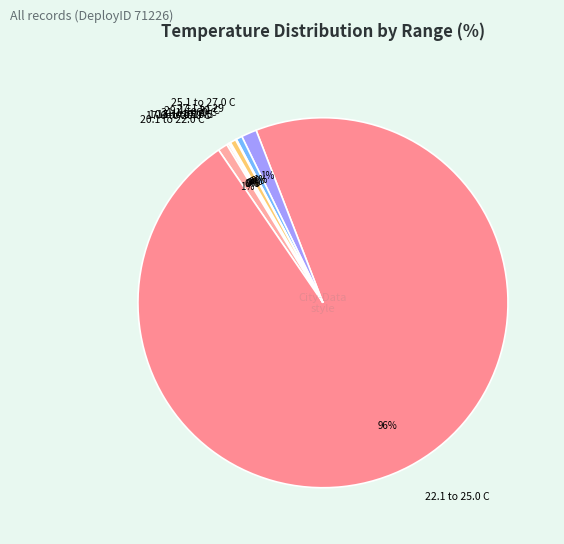

The 25.1 to 27.0 C slice represents 11% of the pie. True or false?

False